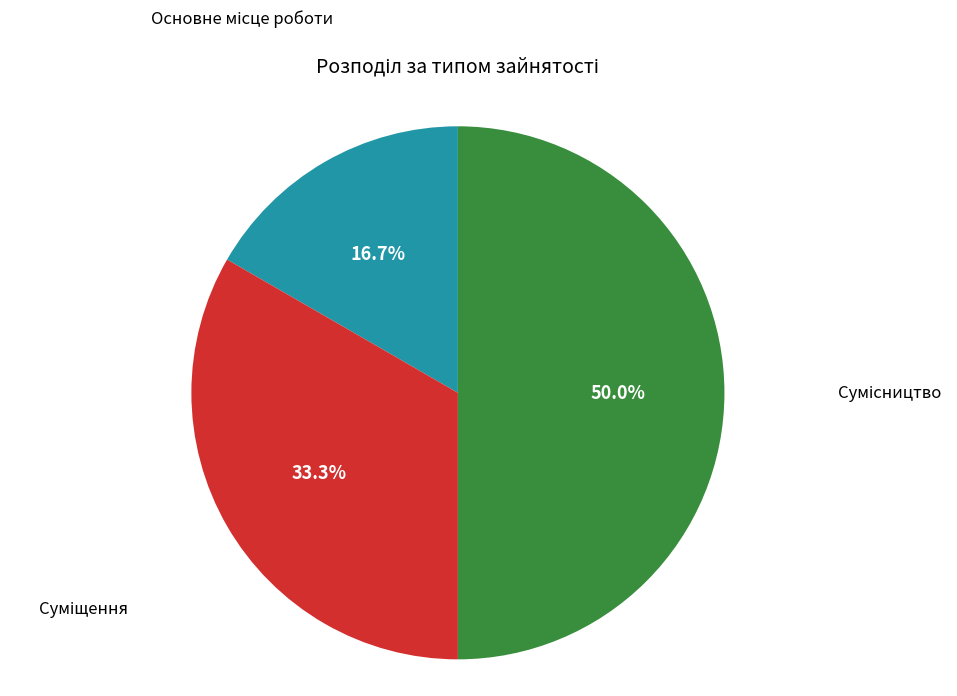

Which category has the smallest portion of the pie?

Основне місце роботи